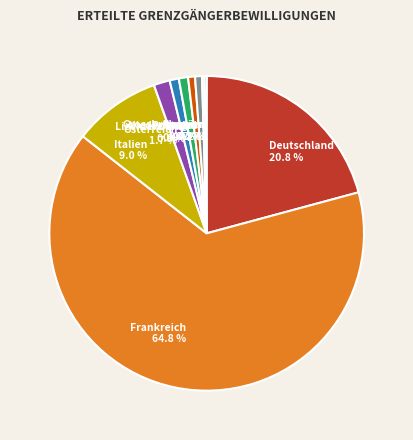

Between Italien 9.0 % and Ungarn 0.7 %, which is larger?

Italien 9.0 %